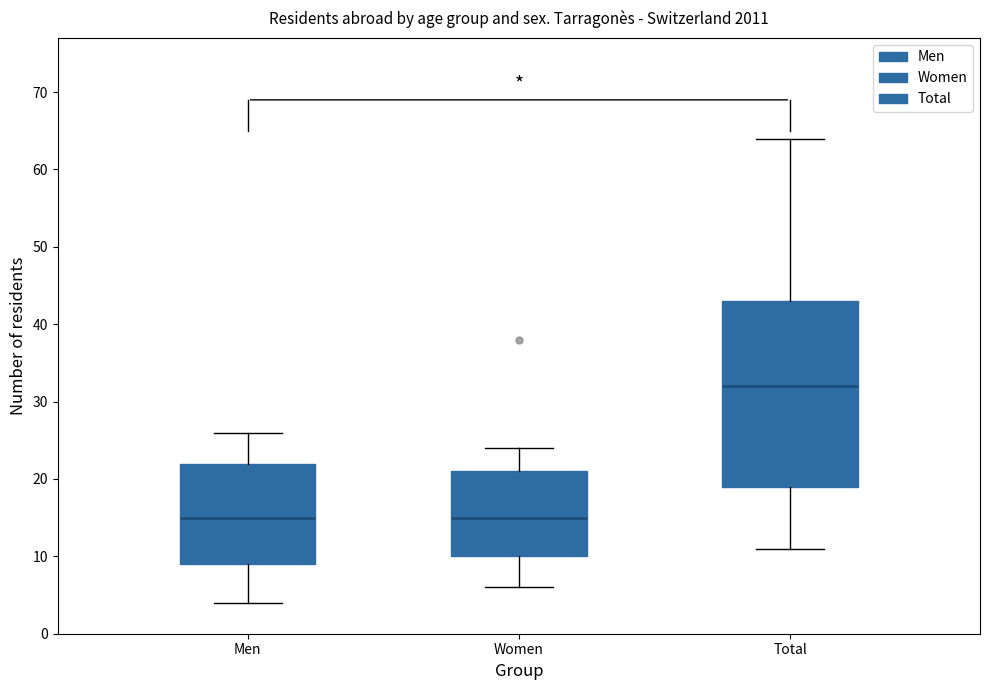

Comparing the boxes themselves (not the whiskers), which one is the tallest?

Total